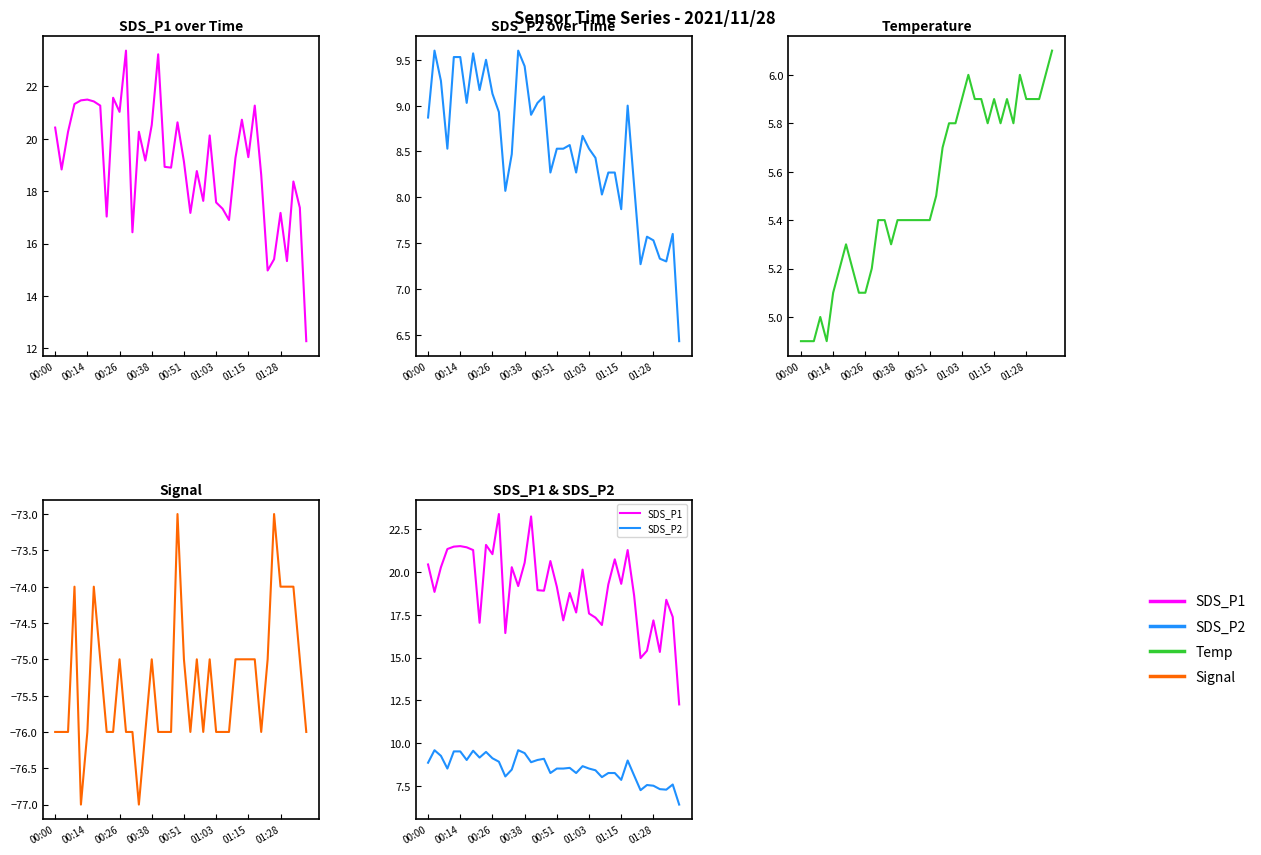

What is the total value across all series at 8?

-44.6